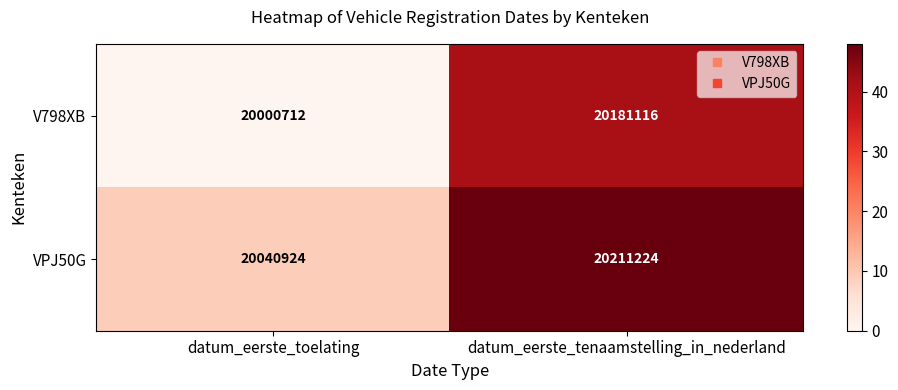

At datum_eerste_toelating, list the series in order from smallest to largest.

V798XB, VPJ50G